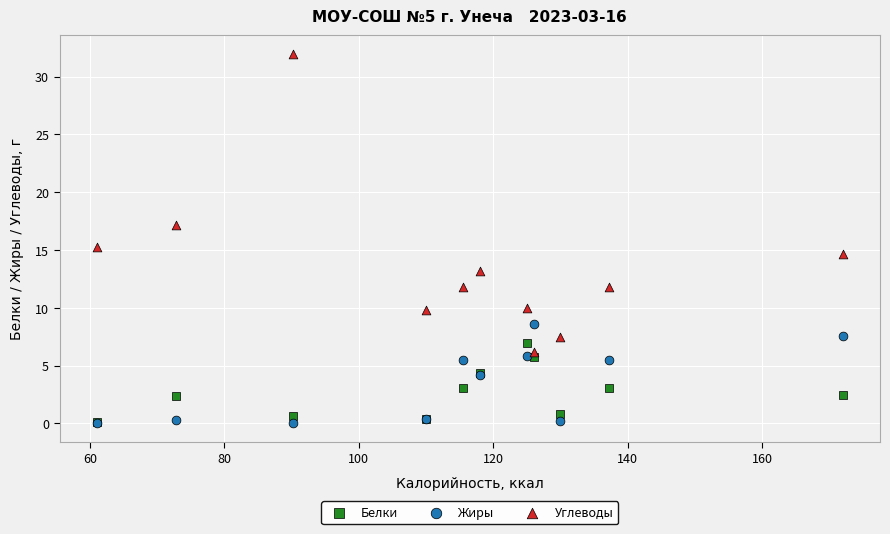

Which series contains the highest Y value?

Углеводы